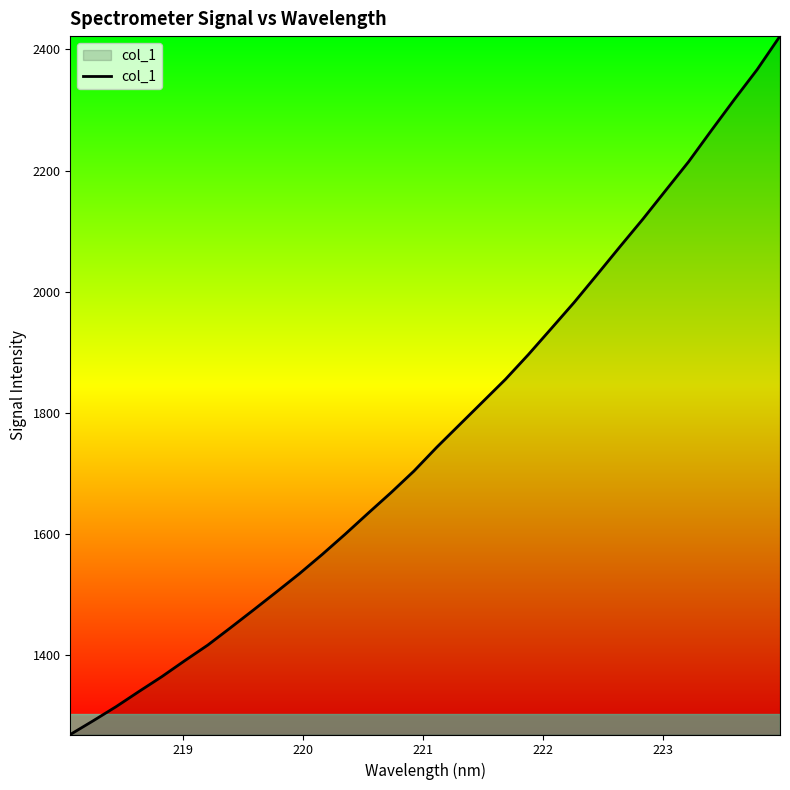

Does the chart have visible grid lines?

No